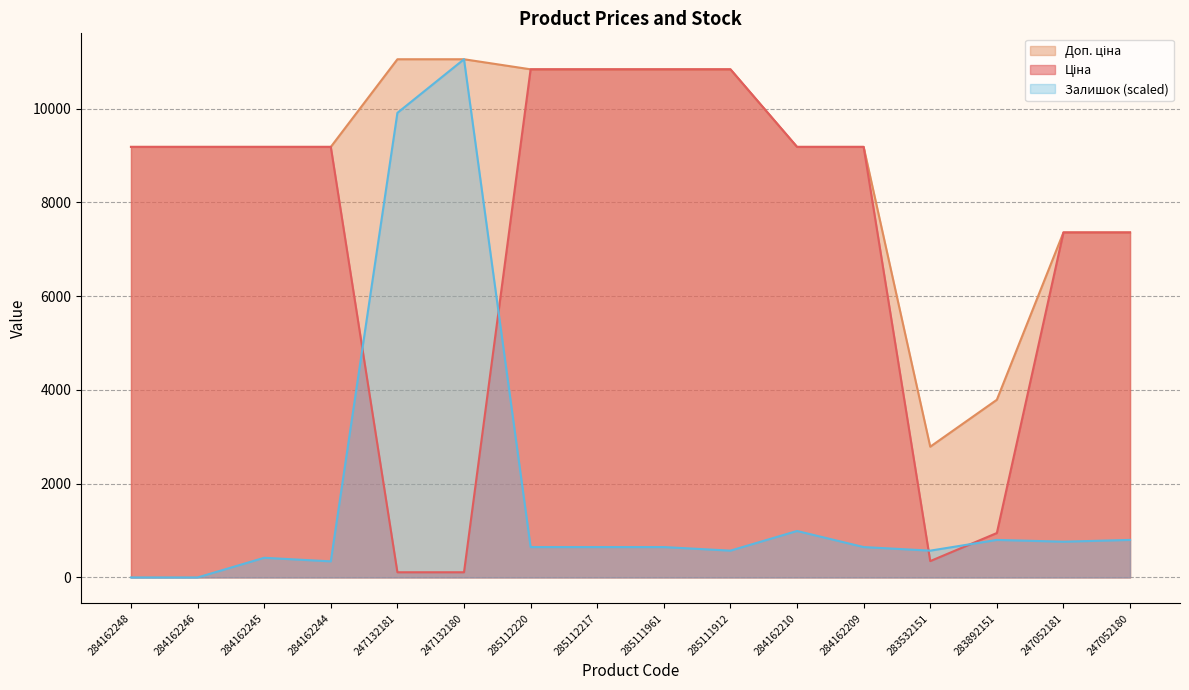

Reading left to right, transcribe all the data shown in this chart.

Ціна: 284162248=9185.1	284162246=9185.1	284162245=9185.1	284162244=9185.1	247132181=110.5	247132180=110.5	285112220=10840.1	285112217=10840.1	285111961=10840.1	285111912=10840.1	284162210=9185.1	284162209=9185.1	283532151=348.6	283892151=947.6	247052181=7360.2	247052180=7360.2
Доп. ціна: 284162248=9185.1	284162246=9185.1	284162245=9185.1	284162244=9185.1	247132181=11055.0	247132180=11055.0	285112220=10840.1	285112217=10840.1	285111961=10840.1	285111912=10840.1	284162210=9185.1	284162209=9185.1	283532151=2789.2	283892151=3790.3	247052181=7360.2	247052180=7360.2
Залишок: 284162248=0.0	284162246=0.0	284162245=419.3	284162244=343.1	247132181=9911.4	247132180=11055.0	285112220=648.1	285112217=648.1	285111961=648.1	285111912=571.8	284162210=991.1	284162209=648.1	283532151=571.8	283892151=800.5	247052181=762.4	247052180=800.5